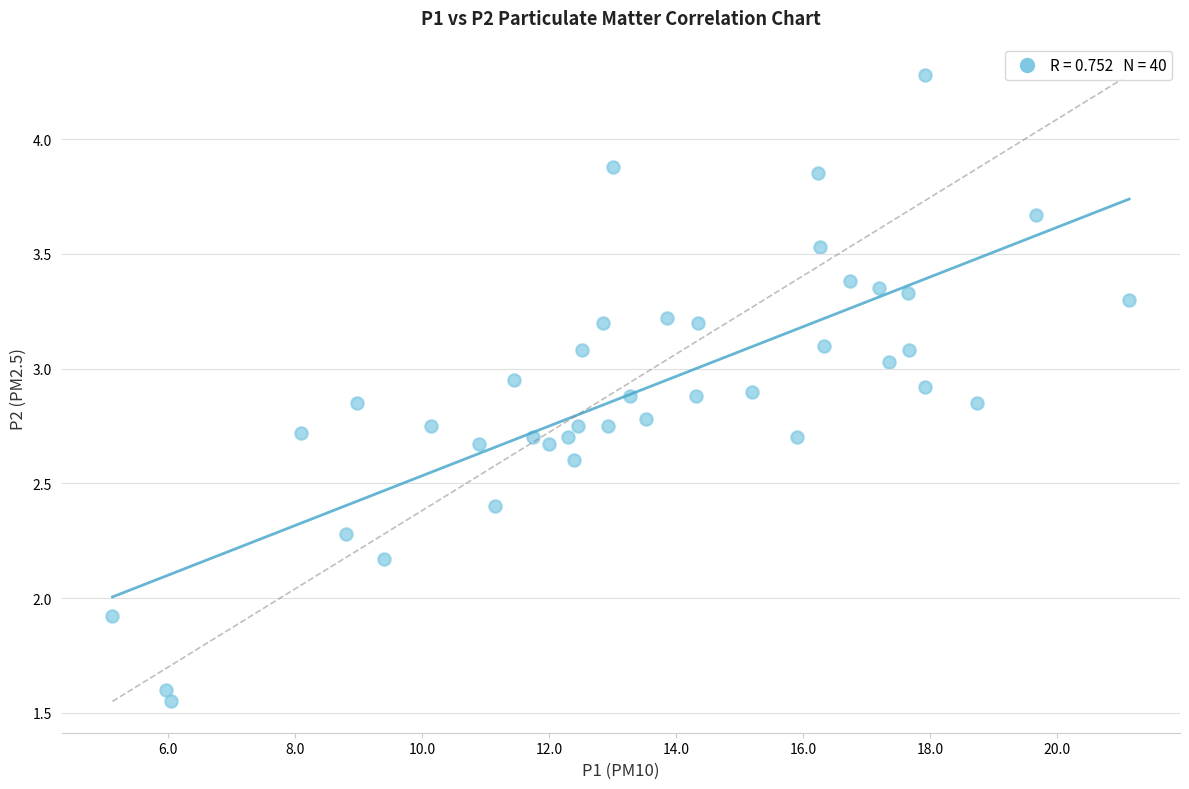

What is the range of X values (max minus min)?

16.0